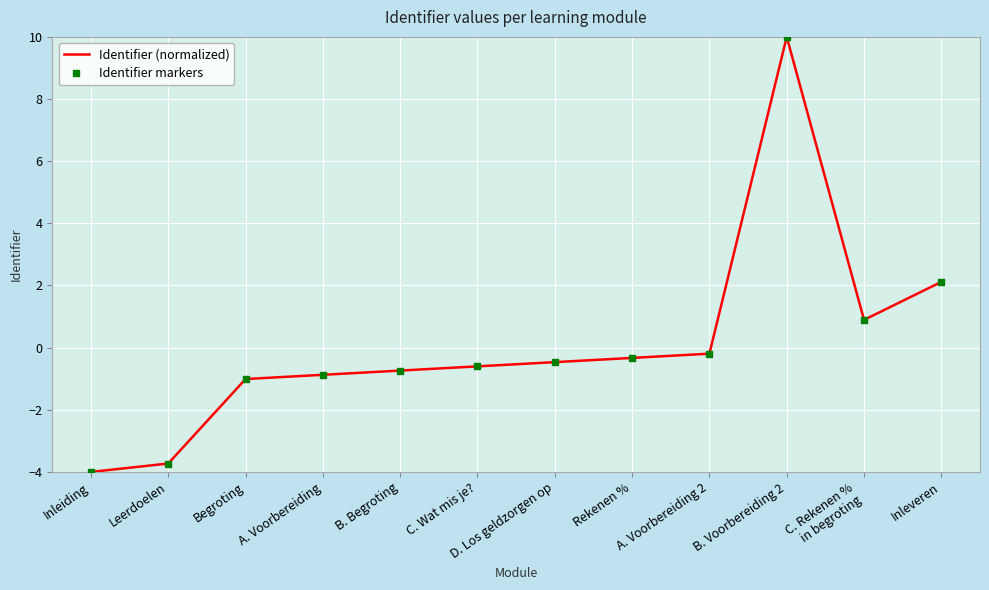

At which label does Identifier markers first exceed 0?

B. Voorbereiding 2